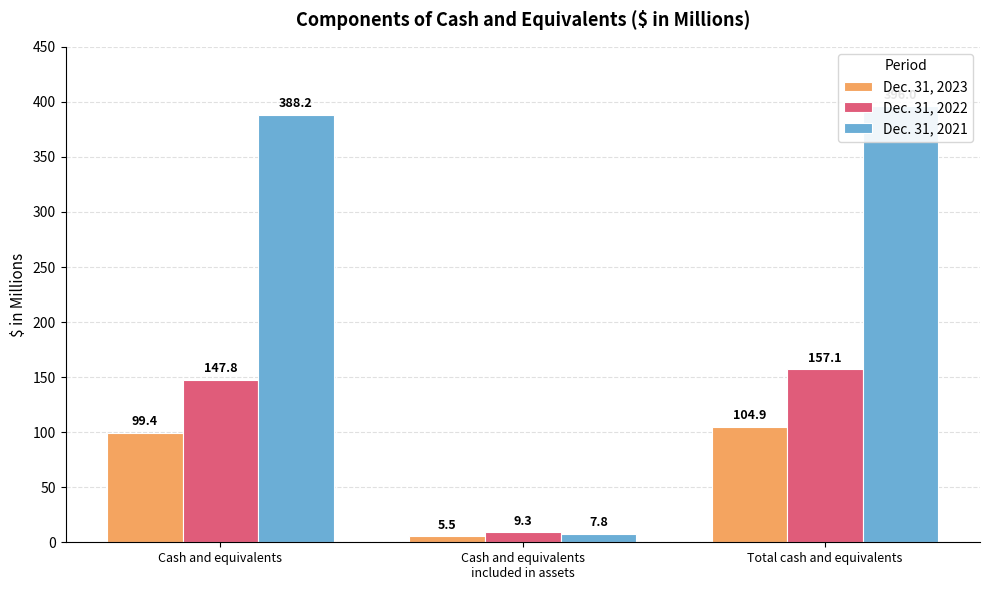

Which series has the largest total across all categories?

Dec. 31, 2021